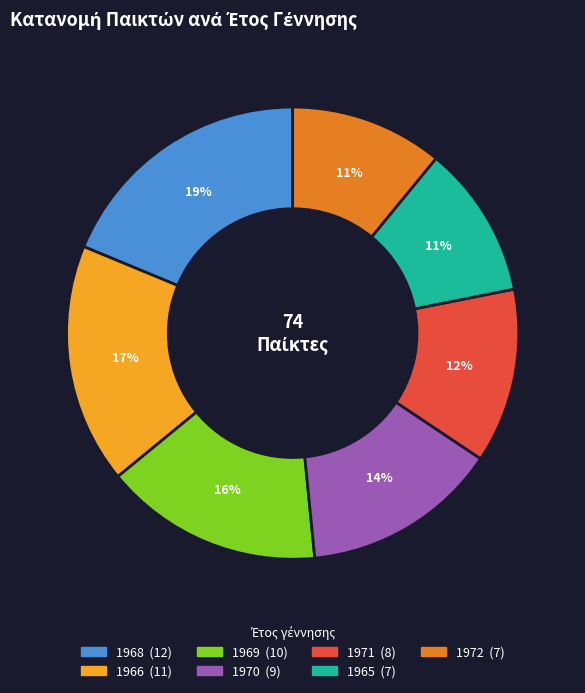

Is the sum of 1965 and 1970 greater than half?

No